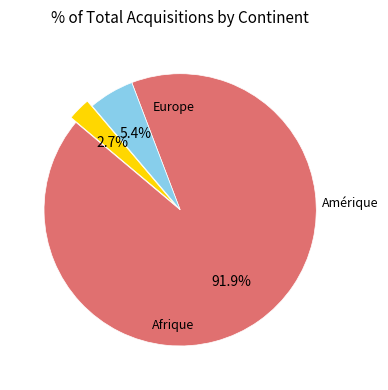

Does any single category account for the majority?

Yes